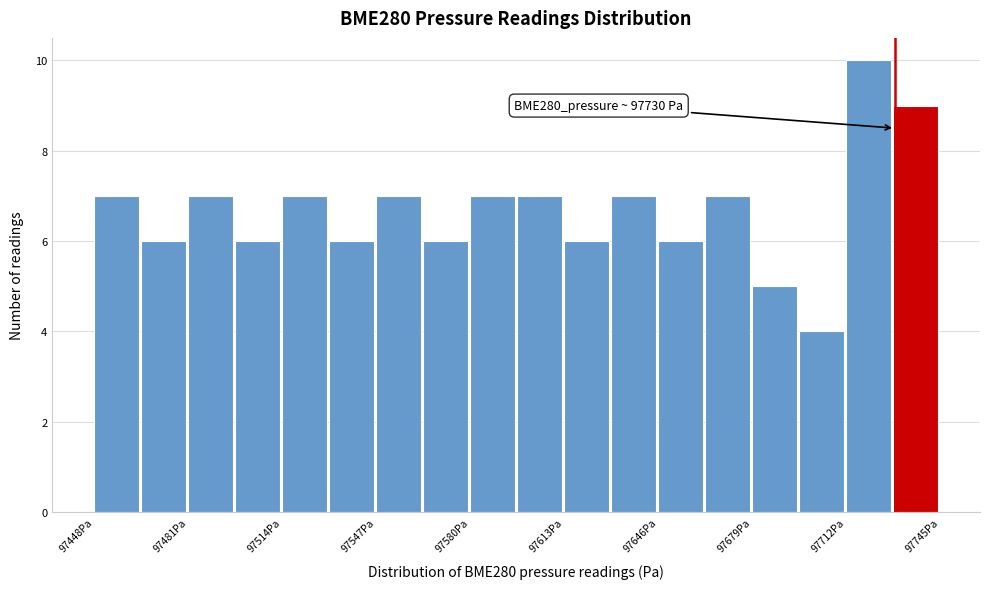

Read against the x-axis, roughly where is the centre of the tallest bar?

97720